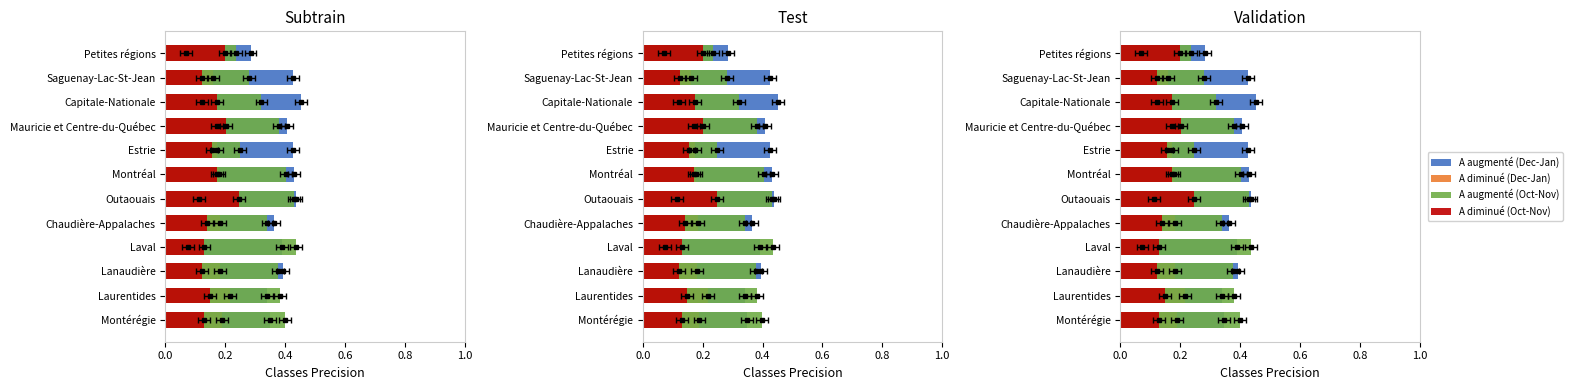

What is the smallest value displayed?

0.1